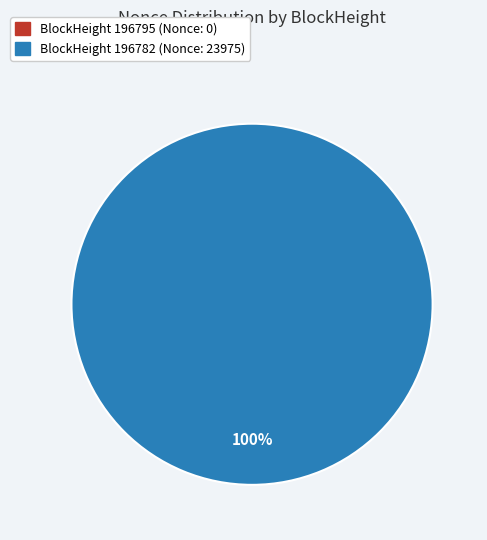

What is the smallest slice in the pie chart?

196795